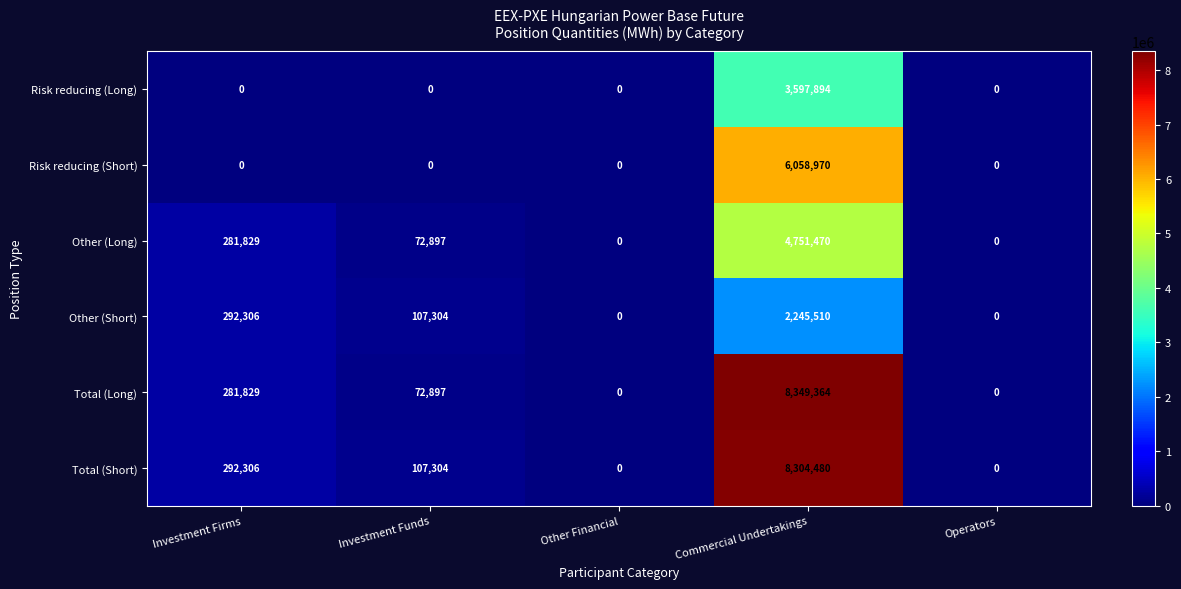

At which category is the sum across all series the highest?

Commercial Undertakings